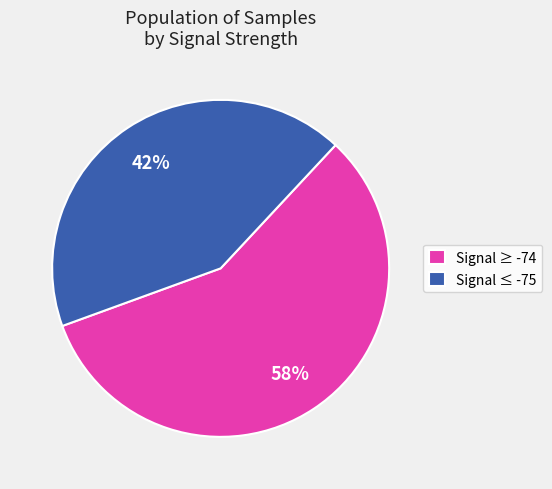

Is it true that Signal ≥ -74 is 68% of the pie?

False